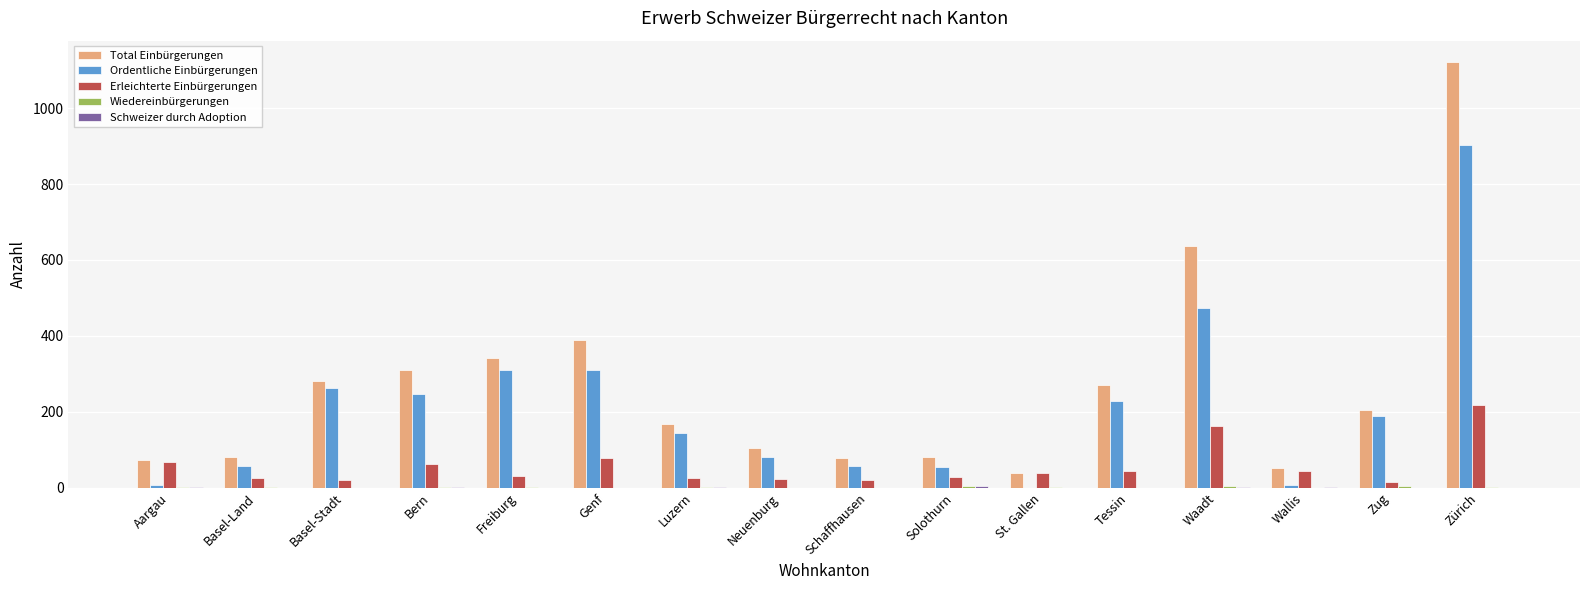

What is the sum of all Total Einbürgerungen values?

4233